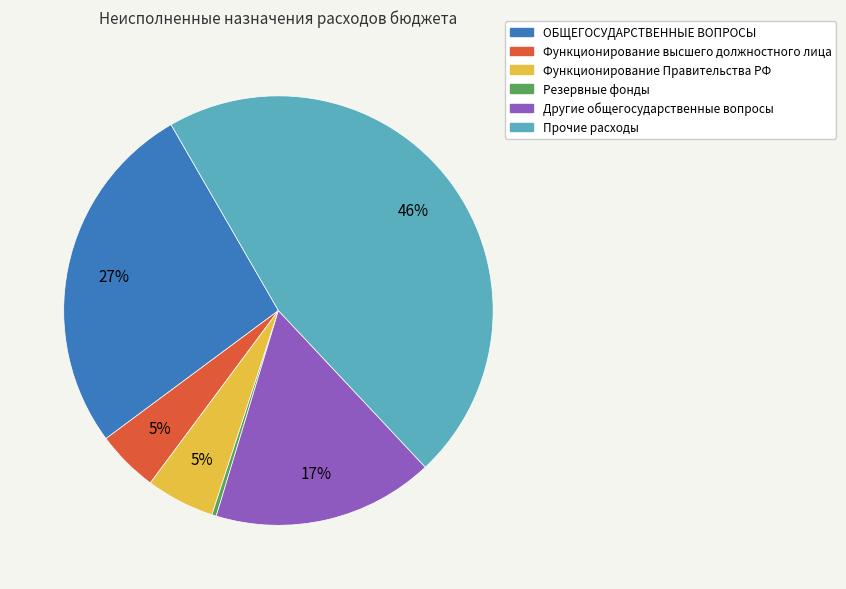

Is there a majority slice in this chart?

No